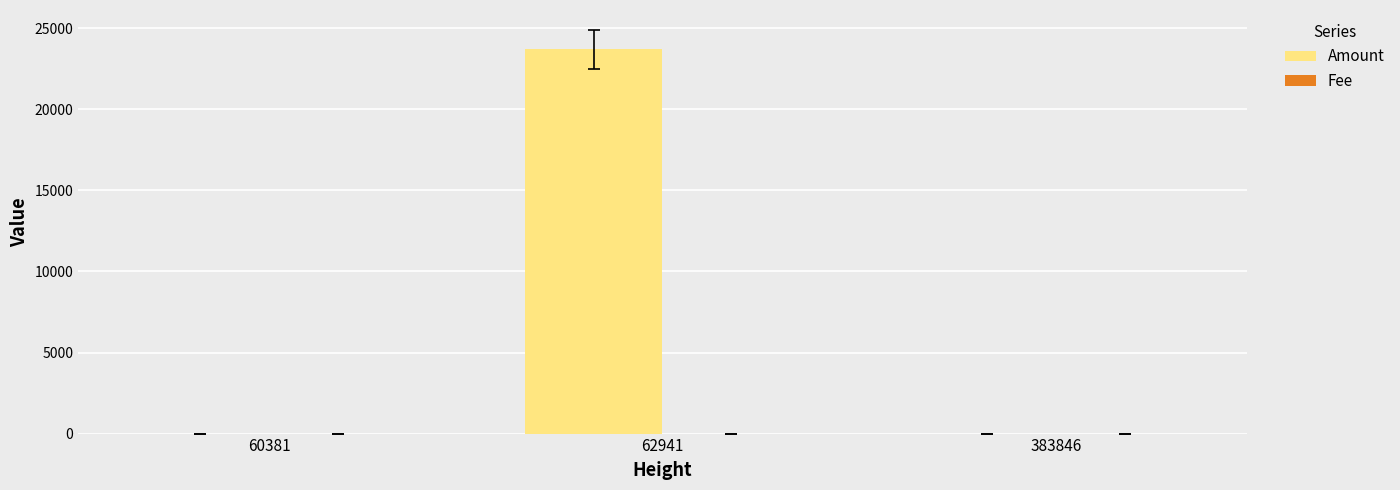

True or false: Amount has a value of 0 at 383846.

True